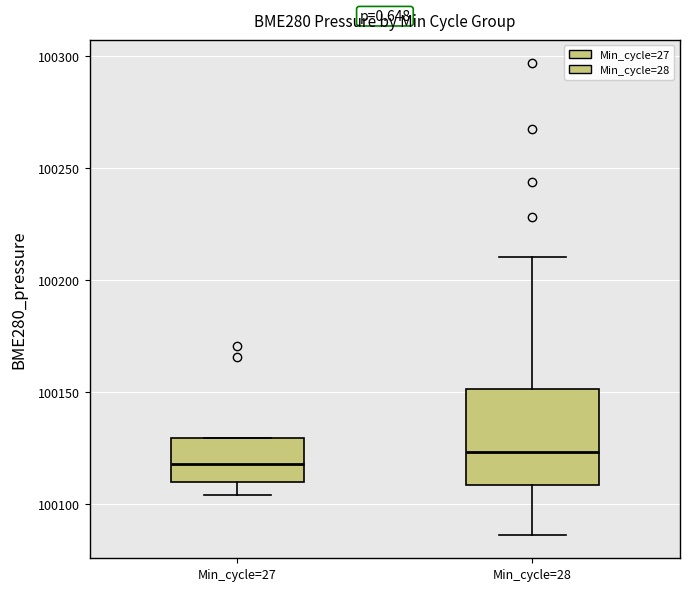

Comparing the boxes themselves (not the whiskers), which one is the tallest?

Min_cycle=28